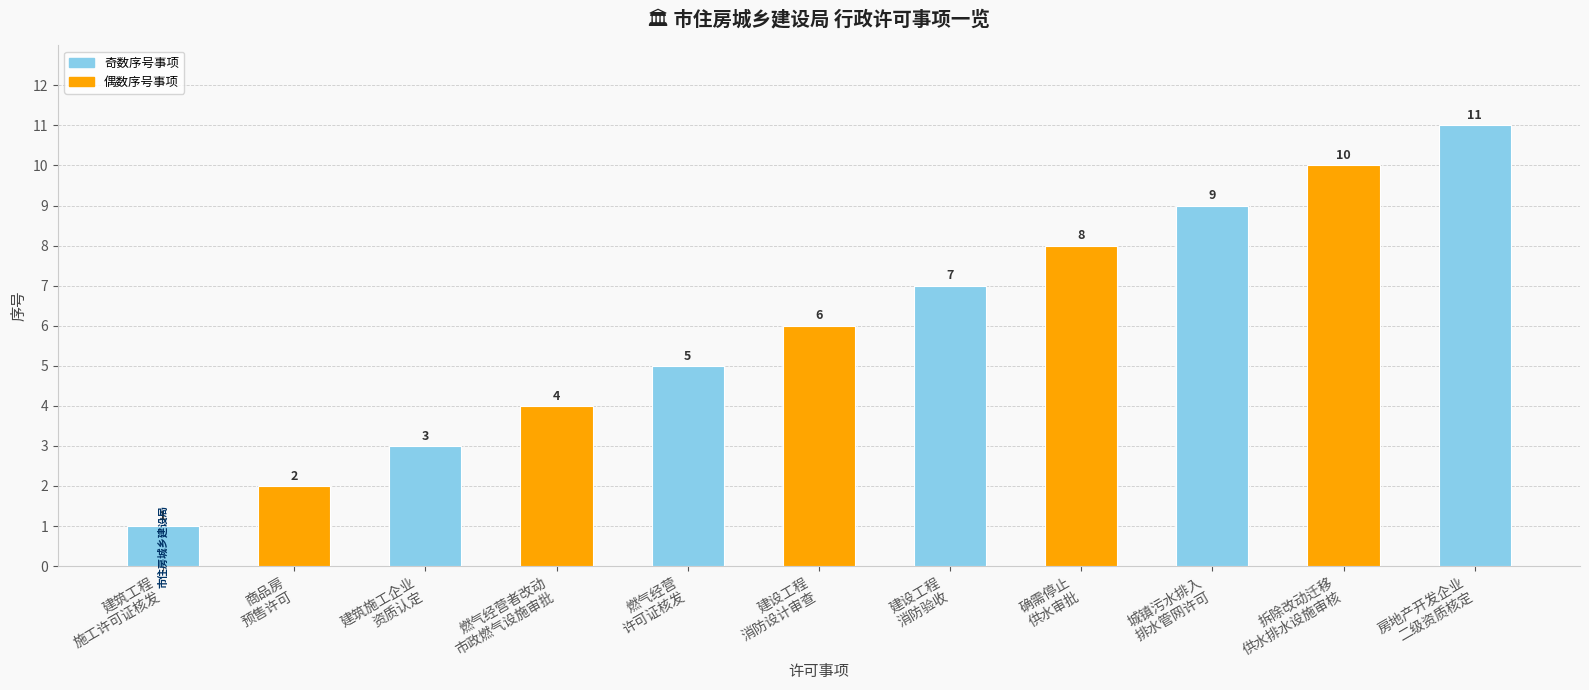

What is the change in value from 城镇污水排入
排水管网许可 to 拆除改动迁移
供水排水设施审核?

+1